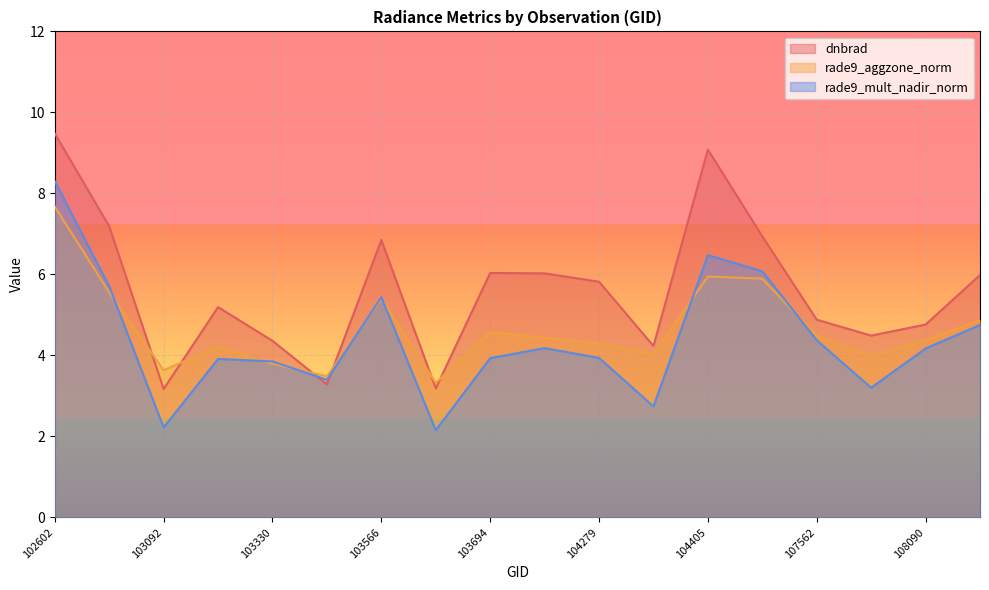

Rank the series by their average value, from highest to lowest.

dnbrad, rade9_aggzone_norm, rade9_mult_nadir_norm